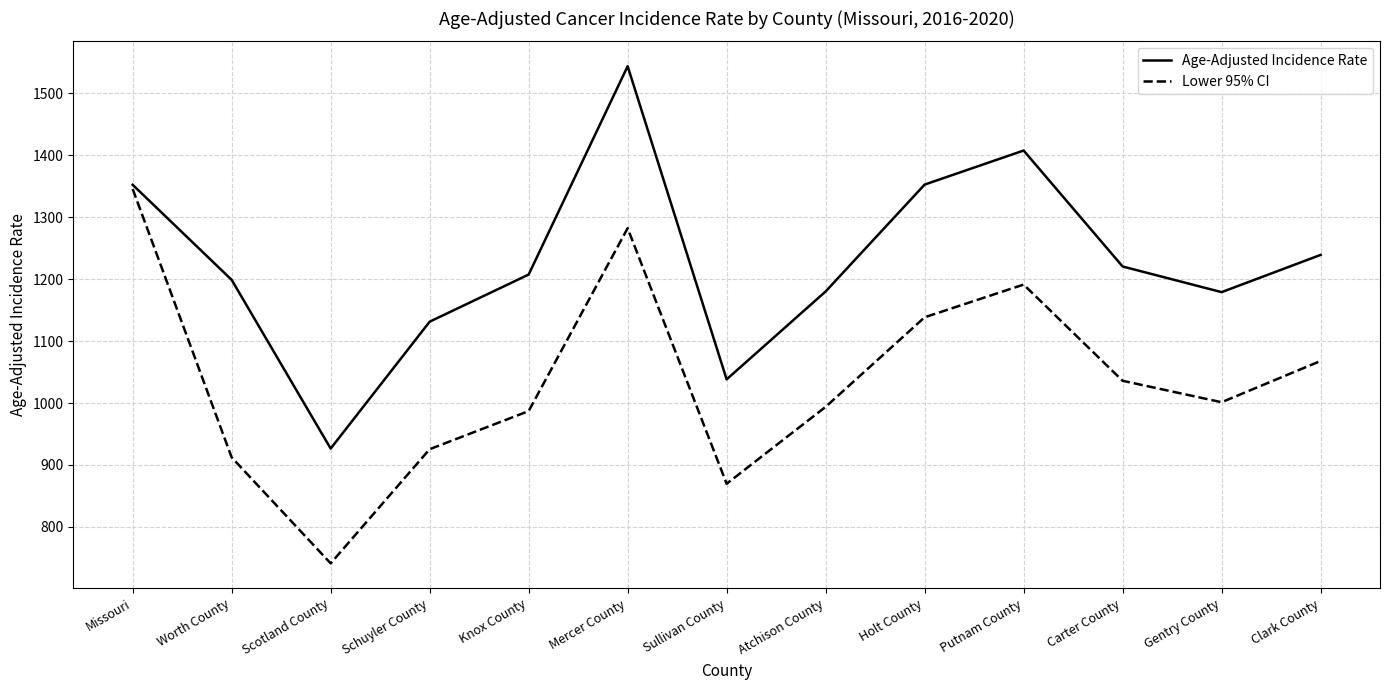

What is the lowest value of the Lower 95% CI series?

741.2